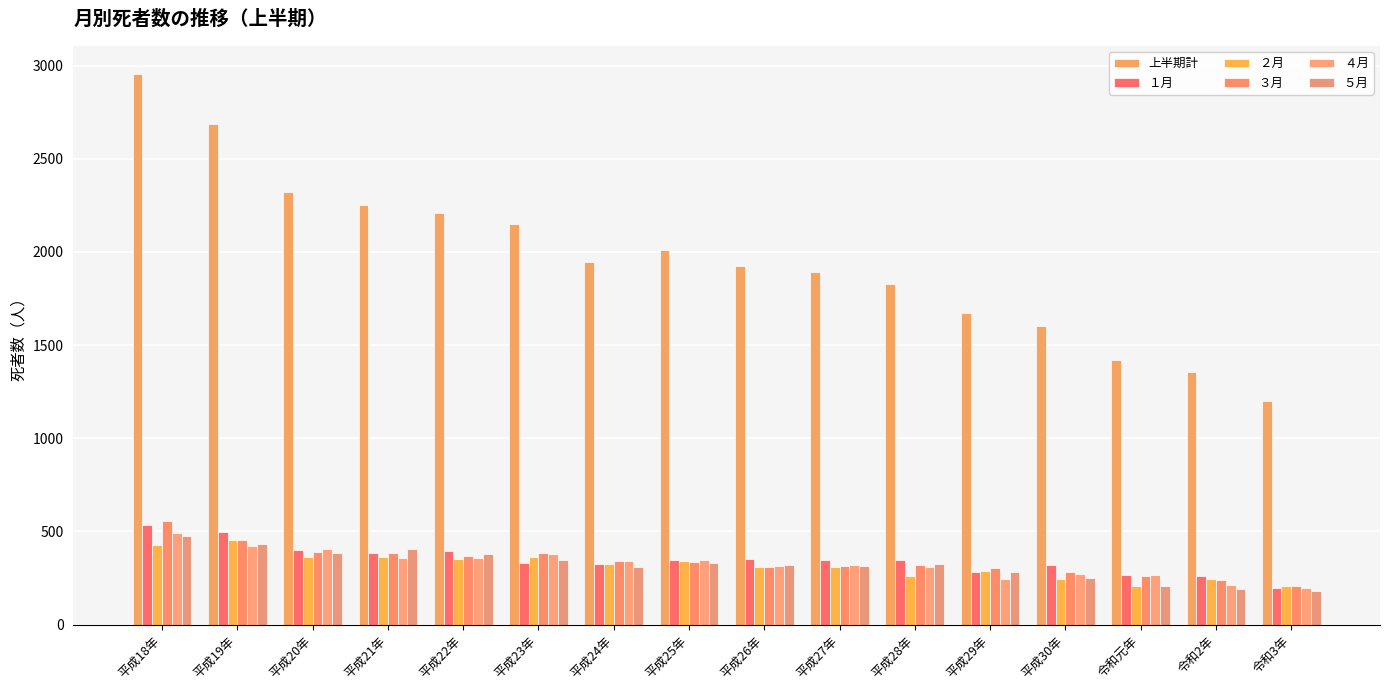

Reading right to left, extract all data points from this chart.

上半期計: 1198	1357	1418	1603	1675	1827	1892	1925	2011	1946	2150	2208	2252	2319	2686	2957
１月: 198	262	265	318	282	349	346	355	347	326	333	393	384	403	496	537
２月: 207	247	210	245	288	261	308	307	339	325	363	354	364	362	454	427
３月: 210	239	261	282	303	321	317	311	334	342	383	368	387	391	453	555
４月: 198	213	266	270	244	309	320	313	345	341	378	356	357	404	424	490
５月: 183	194	210	253	282	323	314	322	332	310	346	380	406	387	432	476